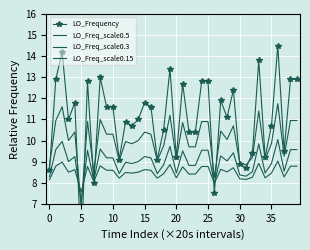

How many series are shown in this chart?

4